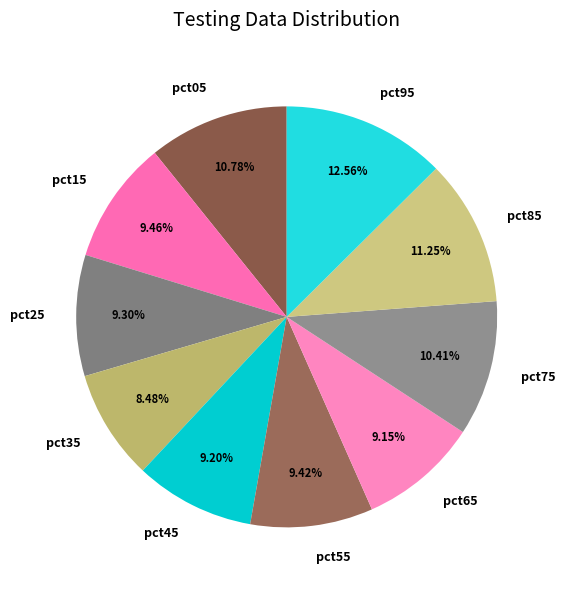

True or false: pct65 accounts for 9% of the total.

True